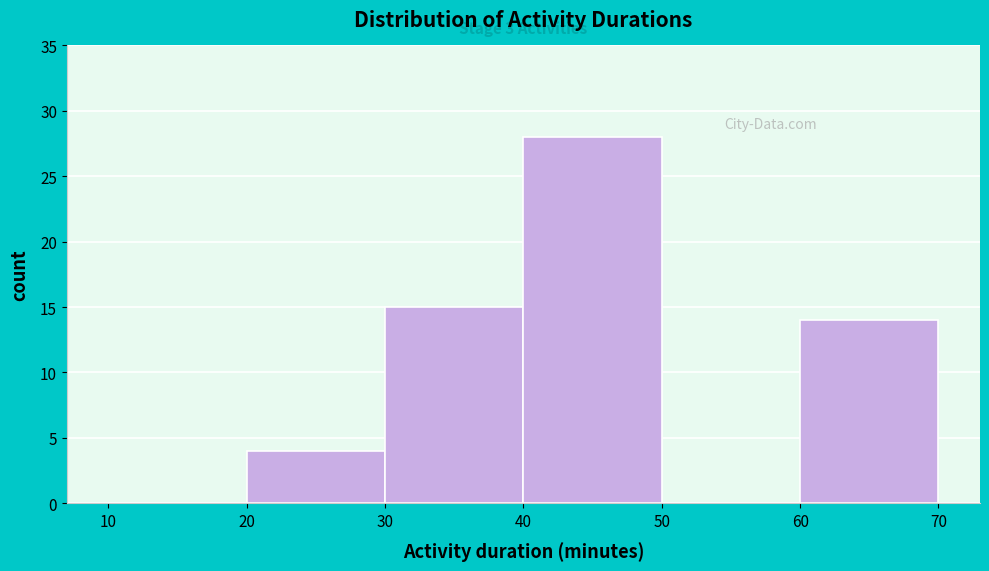

Which range on the x-axis has the tallest bar?

40 to 50